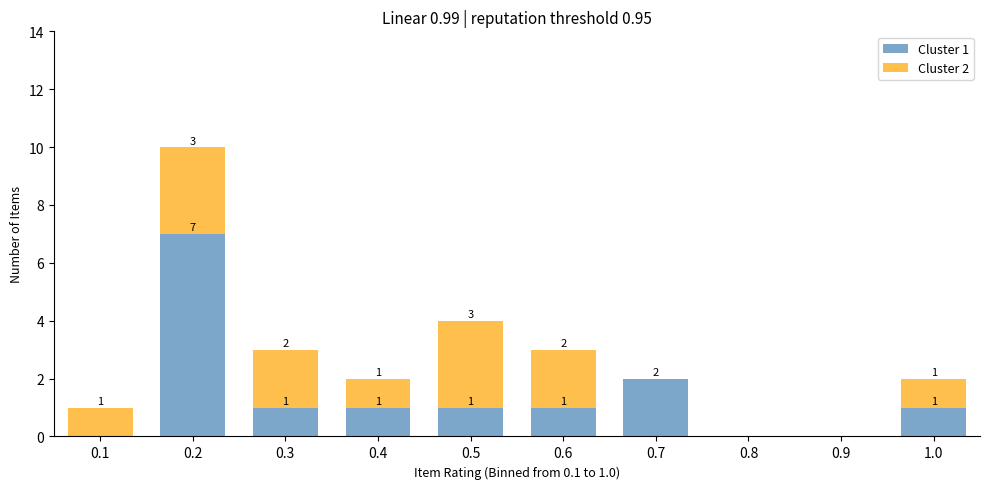

Reading left to right, list the values for the Cluster 1 series.

0.1=0	0.2=7	0.3=1	0.4=1	0.5=1	0.6=1	0.7=2	0.8=0	0.9=0	1.0=1